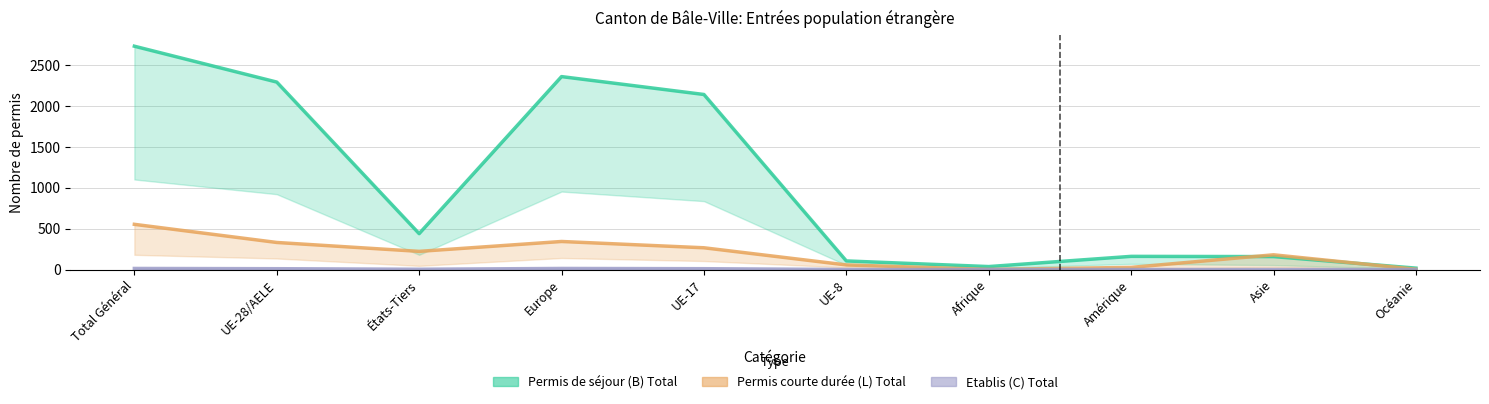

At which category does the chart reach its peak across all series?

Total Général